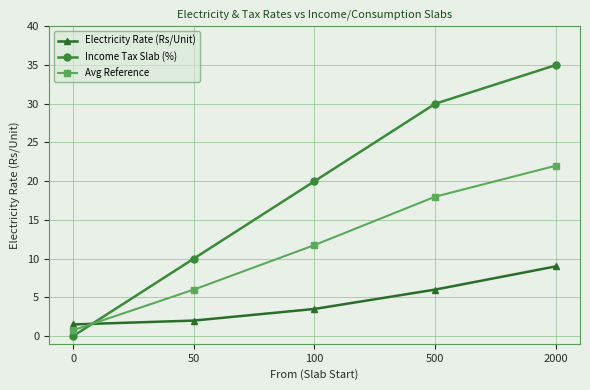

After their last crossing, which series has the higher values: Electricity Rate (Rs/Unit) or Avg Reference?

Avg Reference